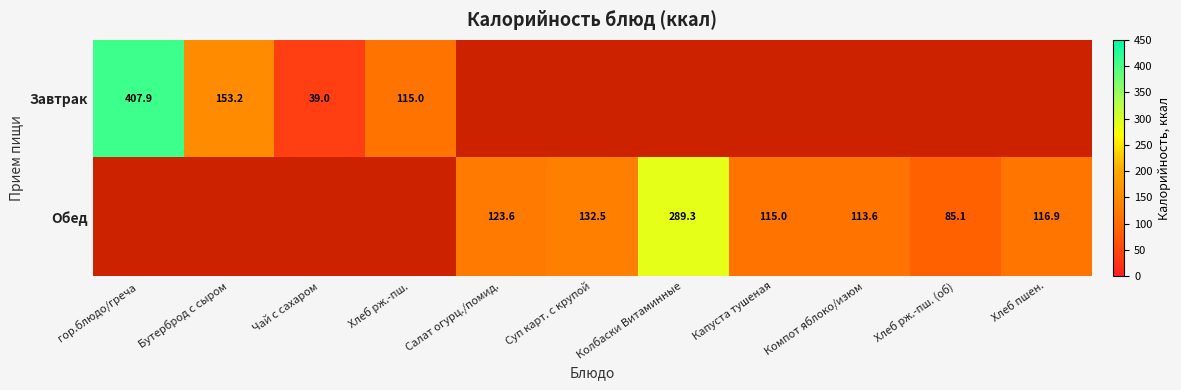

True or false: Завтрак has a value of 153.2 at Бутерброд с сыром.

True